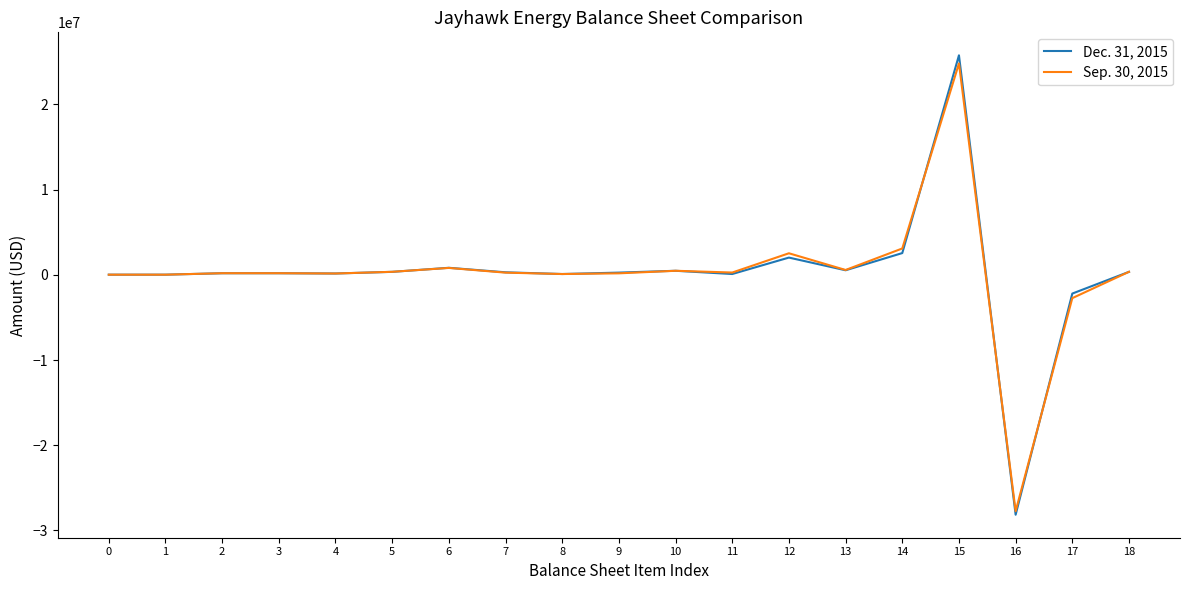

Rank the series by their maximum value, from lowest to highest.

Sep. 30, 2015, Dec. 31, 2015